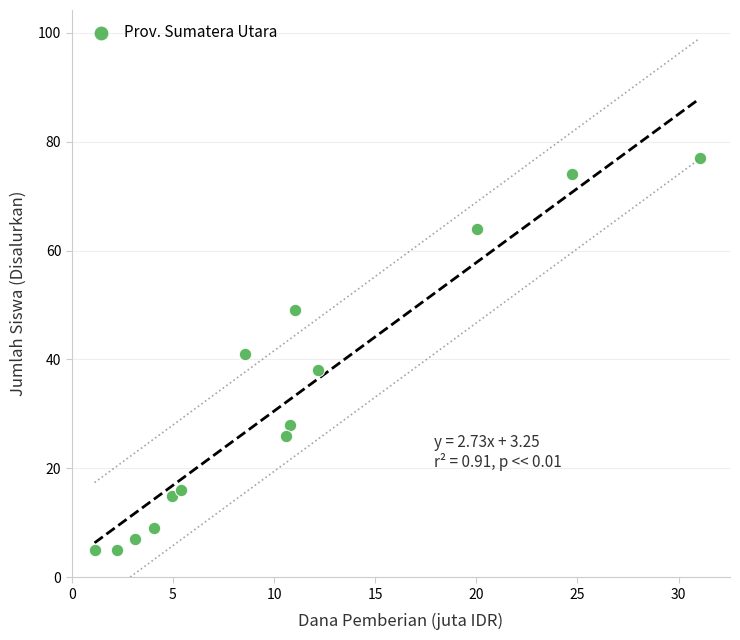

What is the range of Y values (max minus min)?

72